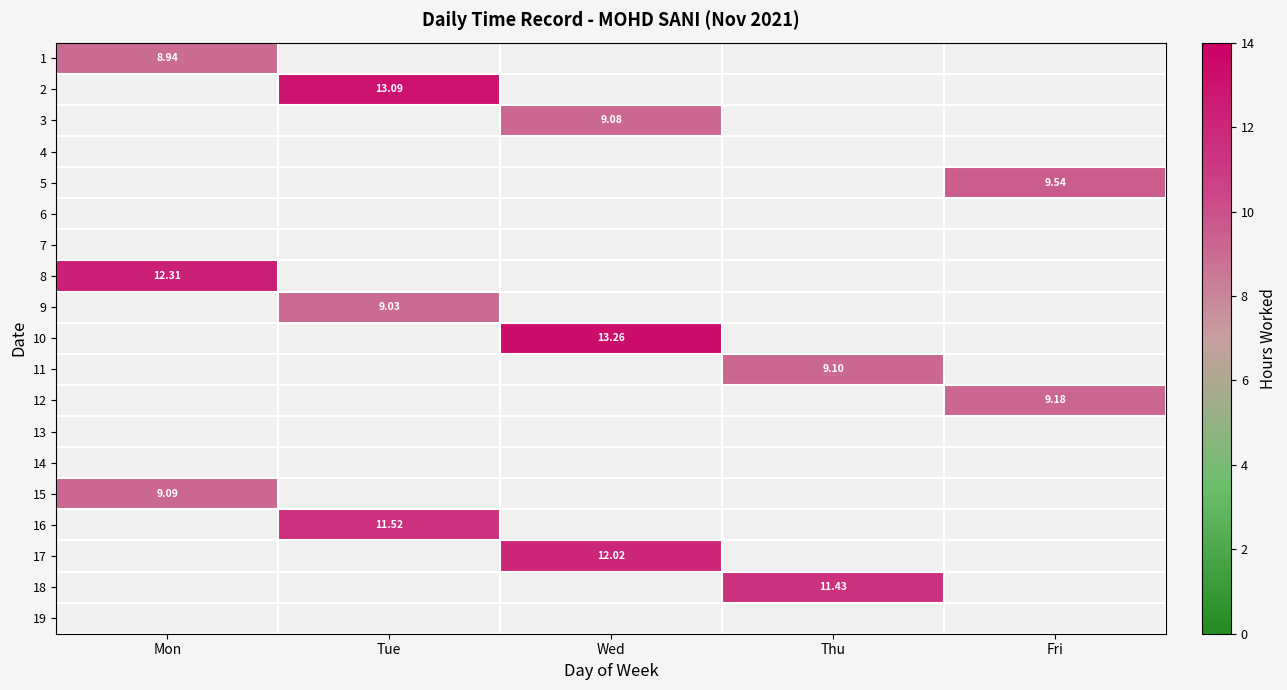

What is the greatest value displayed?

13.3